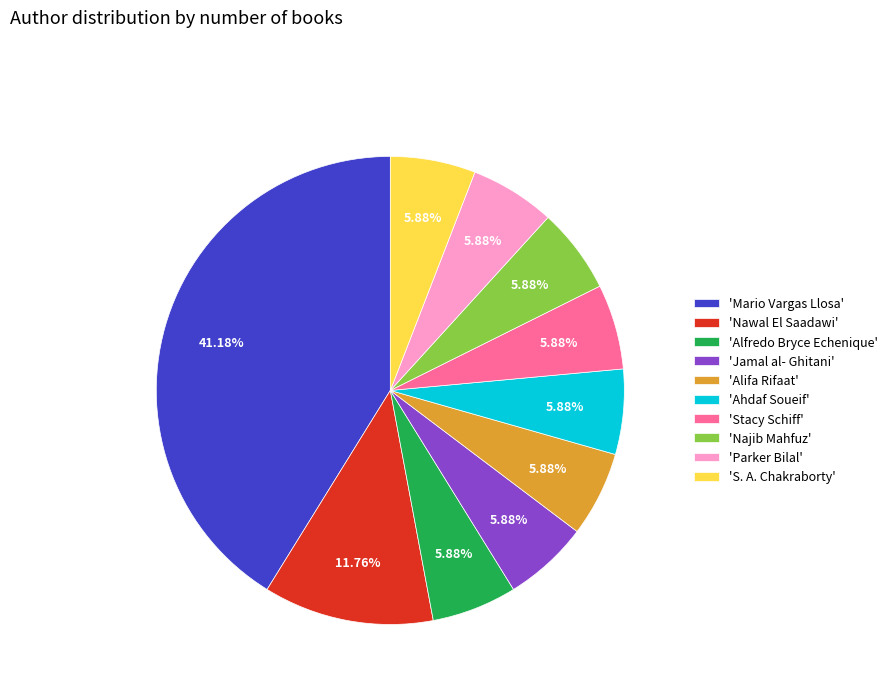

Does 'Najib Mahfuz' represent more than half of the total?

No